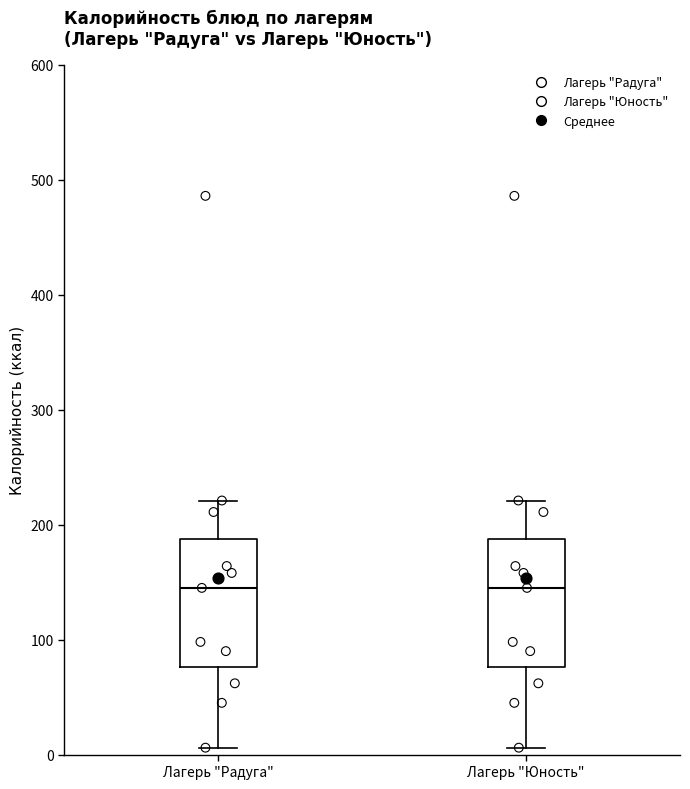

Where does the lower whisker of the box for Лагерь "Юность" end on the y-axis? The values are not printed on the chart, so give them approximately, as read against the axis.

10